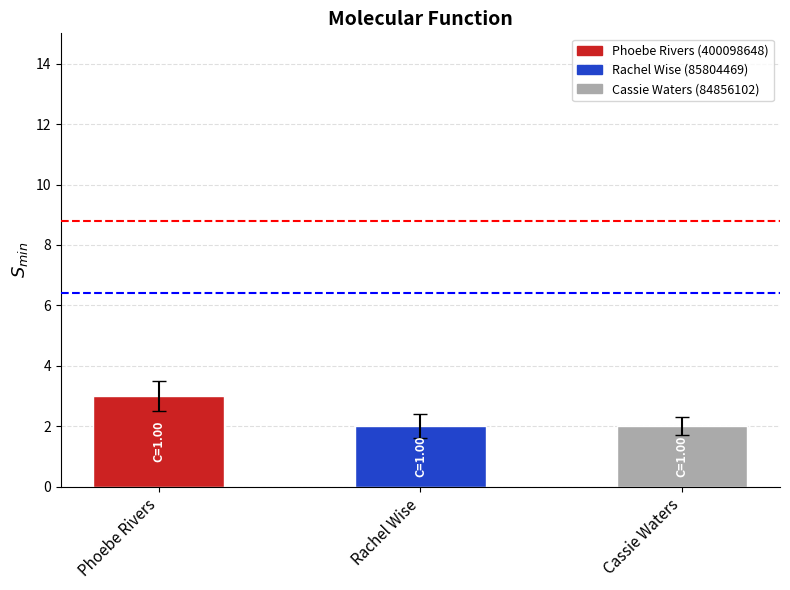

Which category has the highest value across all series?

Phoebe Rivers